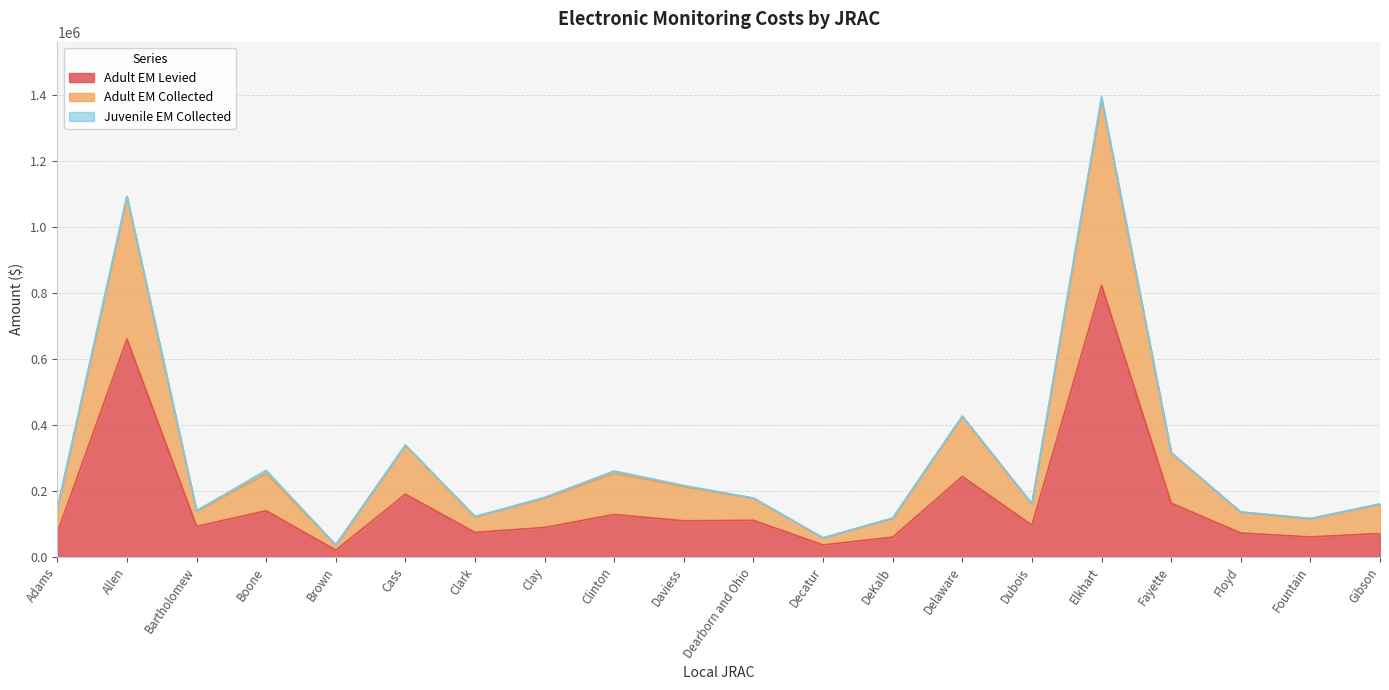

What is the label of the 14th point from the left?

Delaware